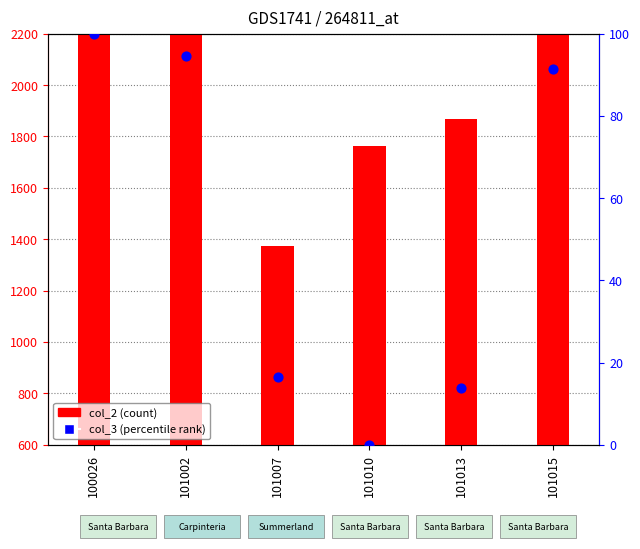

Which series has the largest total across all categories?

col_2